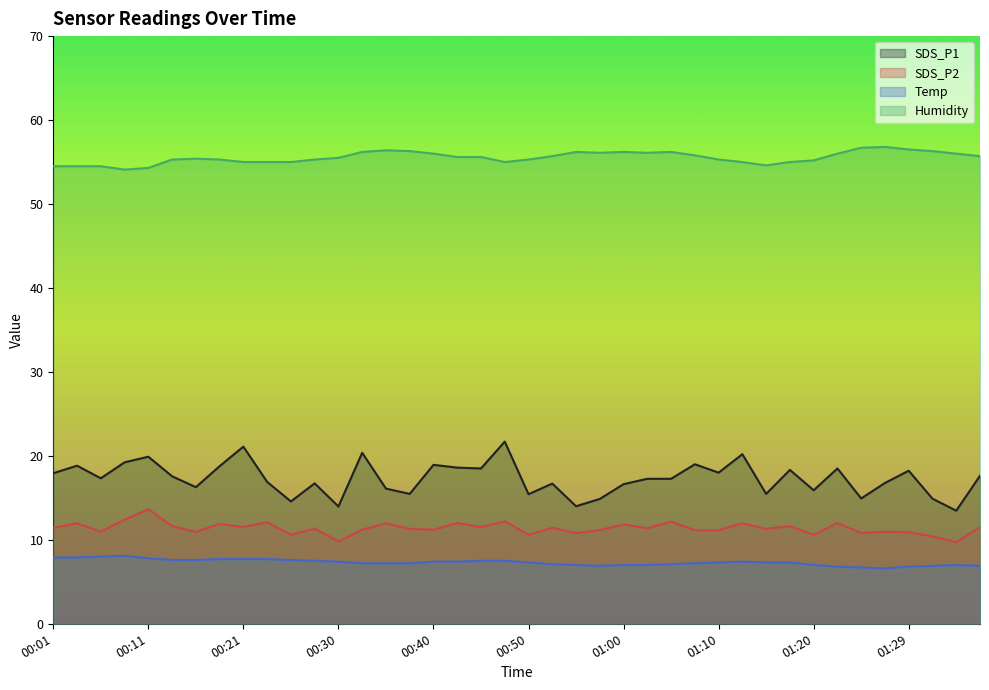

True or false: Humidity and Temp cross at least once.

False